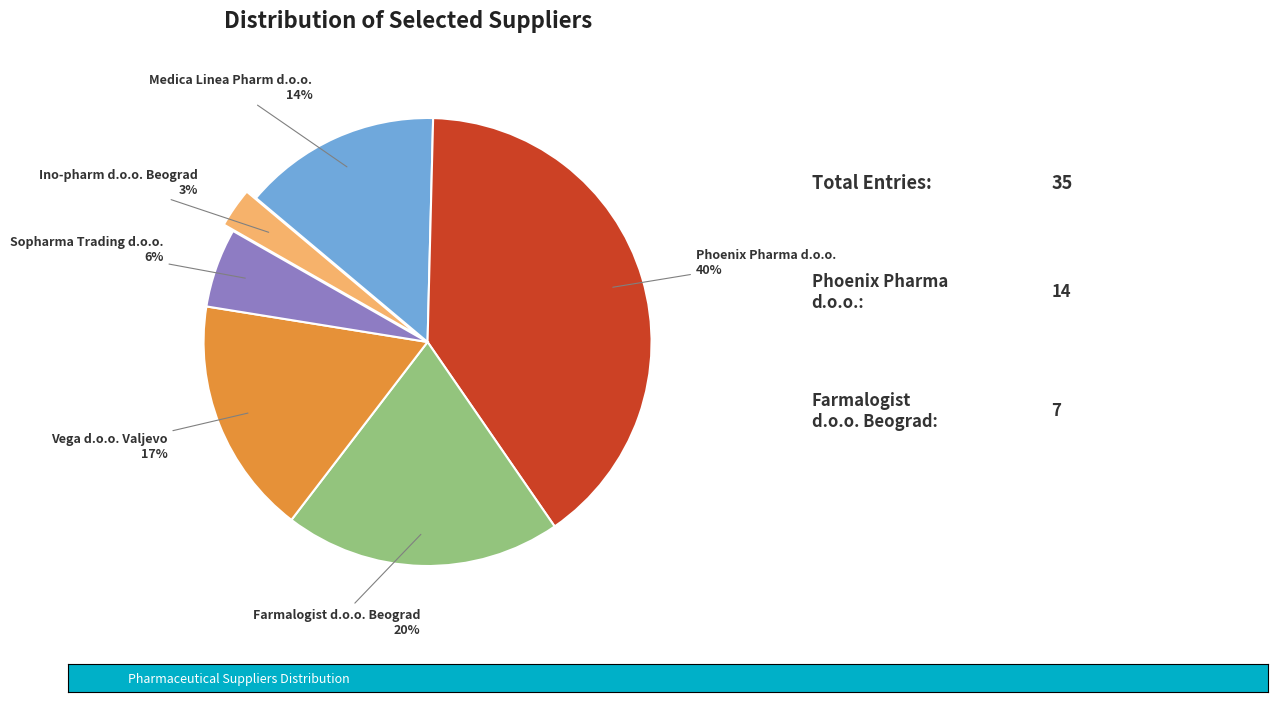

To the nearest percent, what is the difference between the largest and smallest slice percentages?

37%